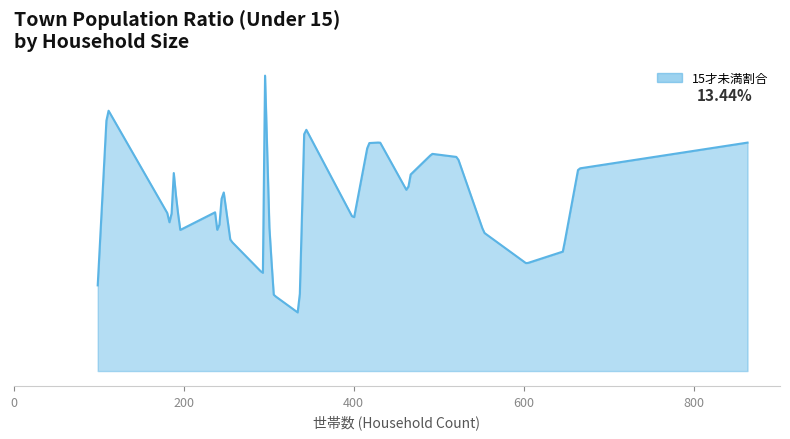

What is the difference between the maximum and minimum values?

0.2